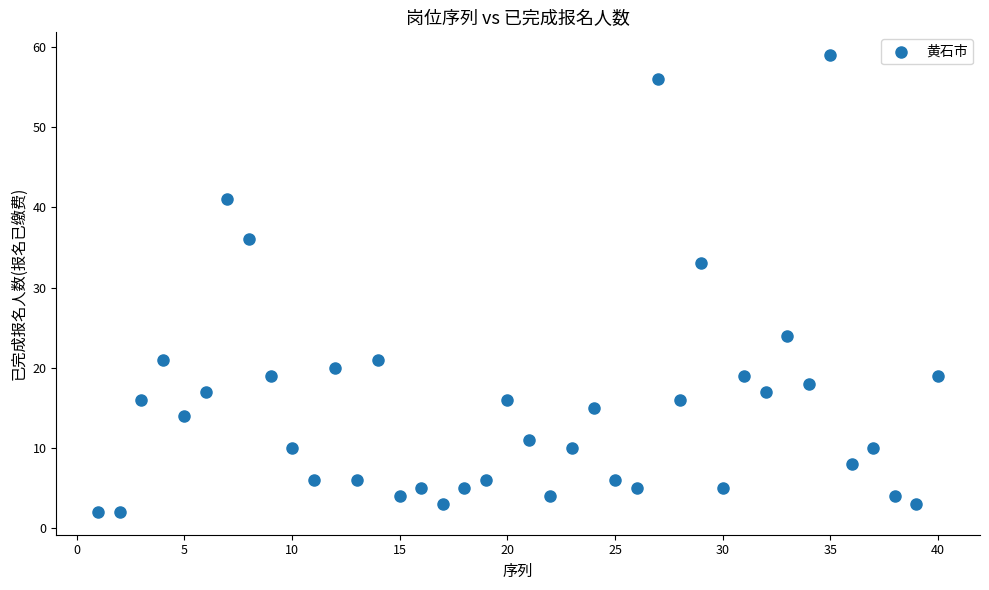

What Y value in the scatter plot is closest to 30?

33